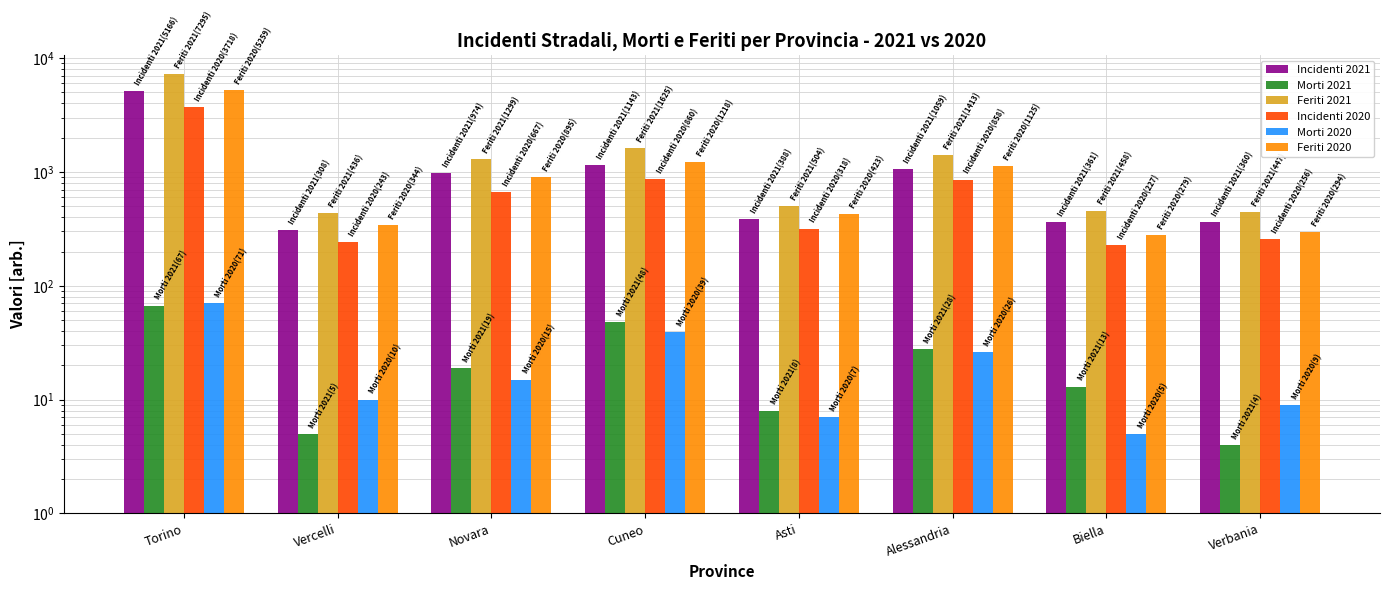

Reading left to right, what are all the values shown in this chart?

Incidenti 2021: 5166	308	974	1143	388	1059	361	360
Morti 2021: 67	5	19	48	8	28	13	4
Feriti 2021: 7295	436	1299	1625	504	1413	458	447
Incidenti 2020: 3718	243	667	860	318	858	227	256
Morti 2020: 71	10	15	39	7	26	5	9
Feriti 2020: 5259	344	895	1218	423	1125	279	294